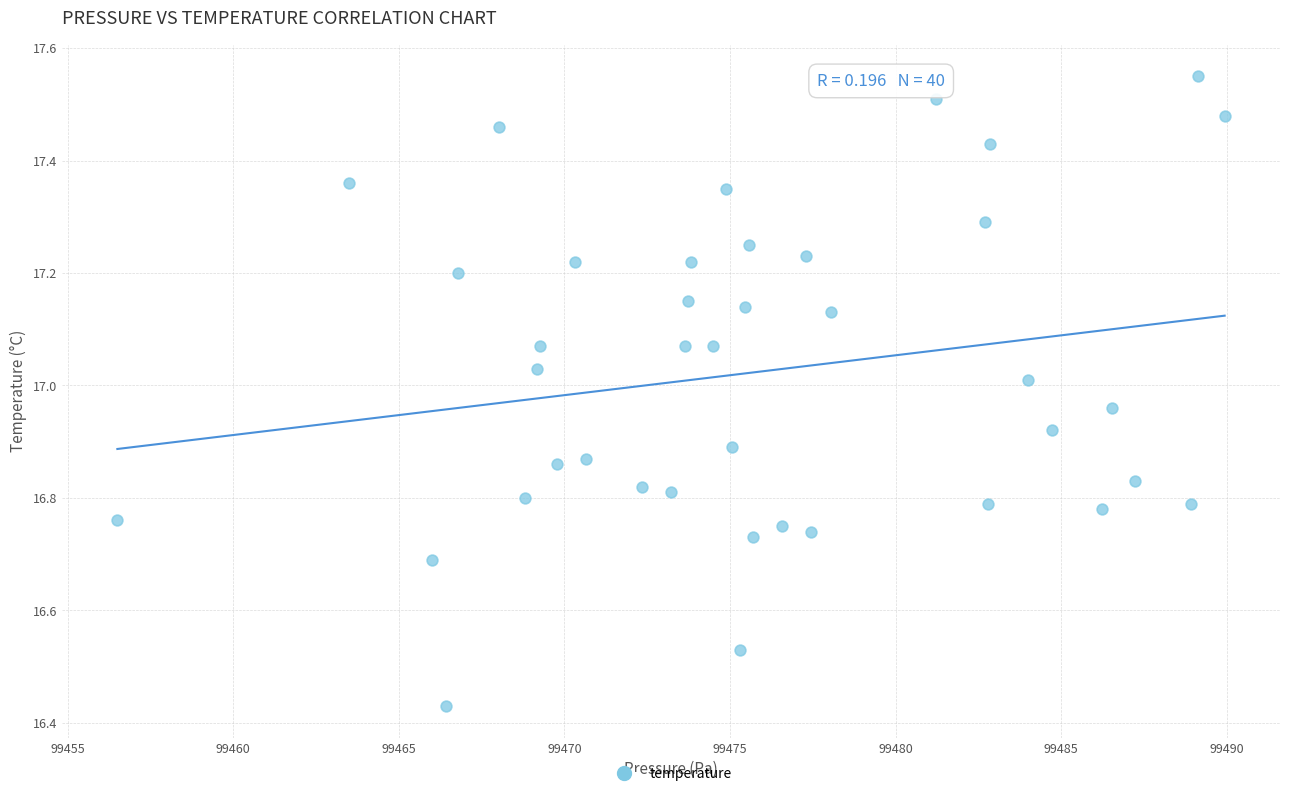

What is the range of X values (max minus min)?

33.4